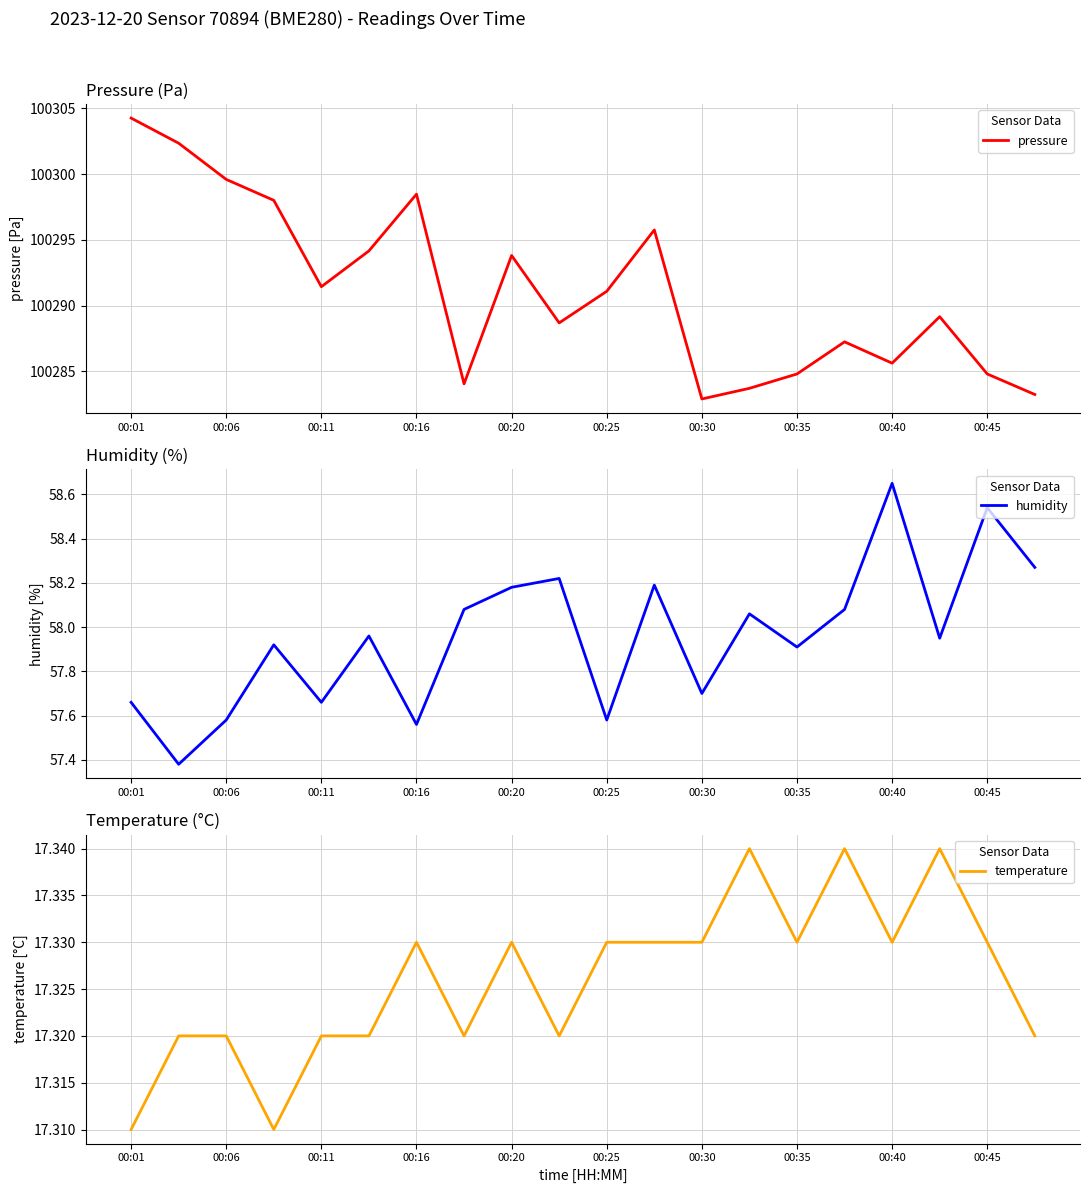

The pressure series shows 100293.8 at 00:20. True or false?

True